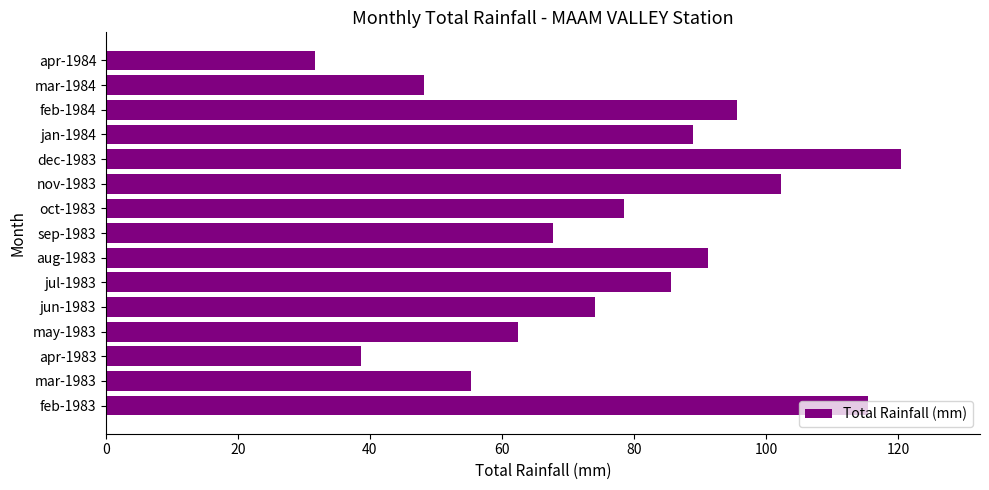

List the labels in order of value, smallest first.

apr-1984, apr-1983, mar-1984, mar-1983, may-1983, sep-1983, jun-1983, oct-1983, jul-1983, jan-1984, aug-1983, feb-1984, nov-1983, feb-1983, dec-1983